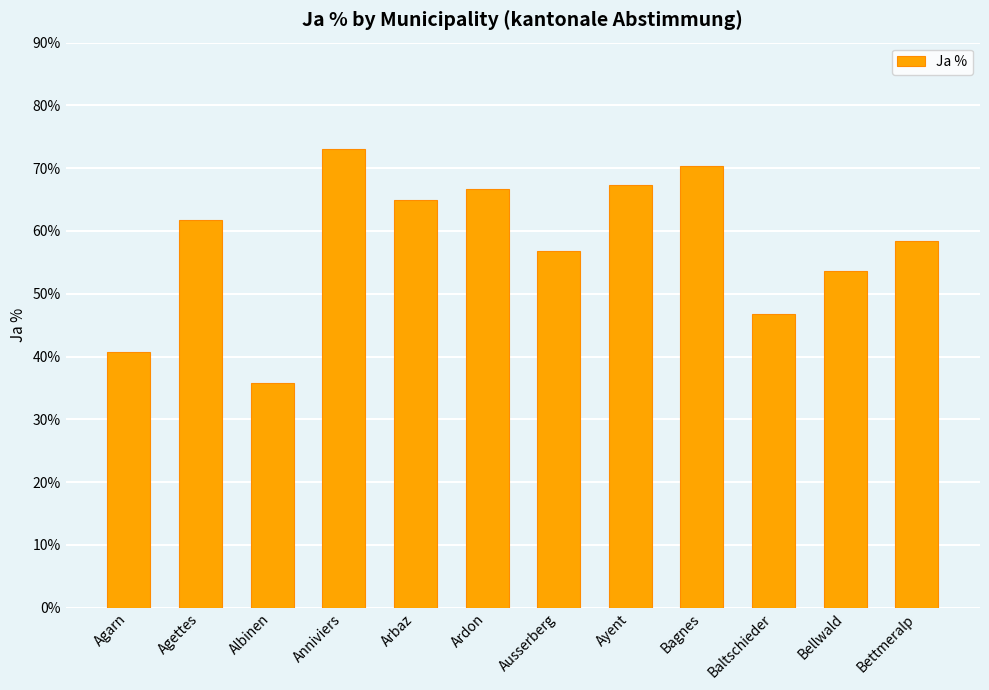

What is the change in value from Ayent to Bellwald?

-13.8